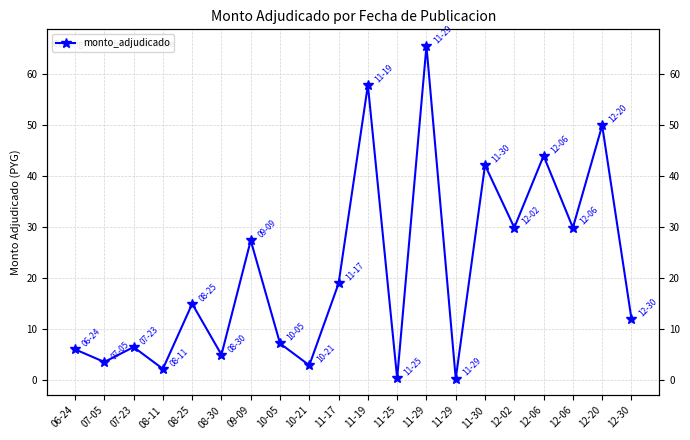

How many categories are shown in the chart?

20